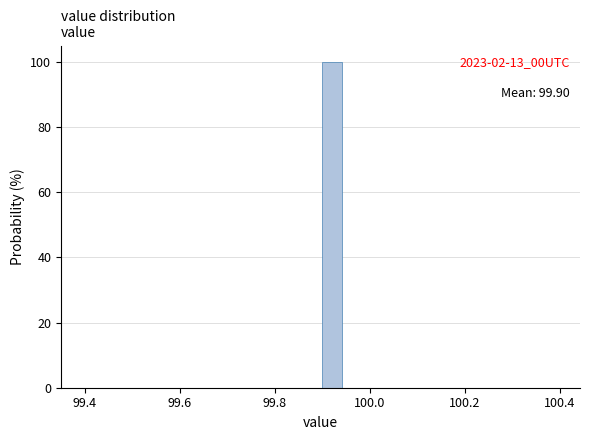

Read against the x-axis, roughly where is the centre of the tallest bar?

99.92